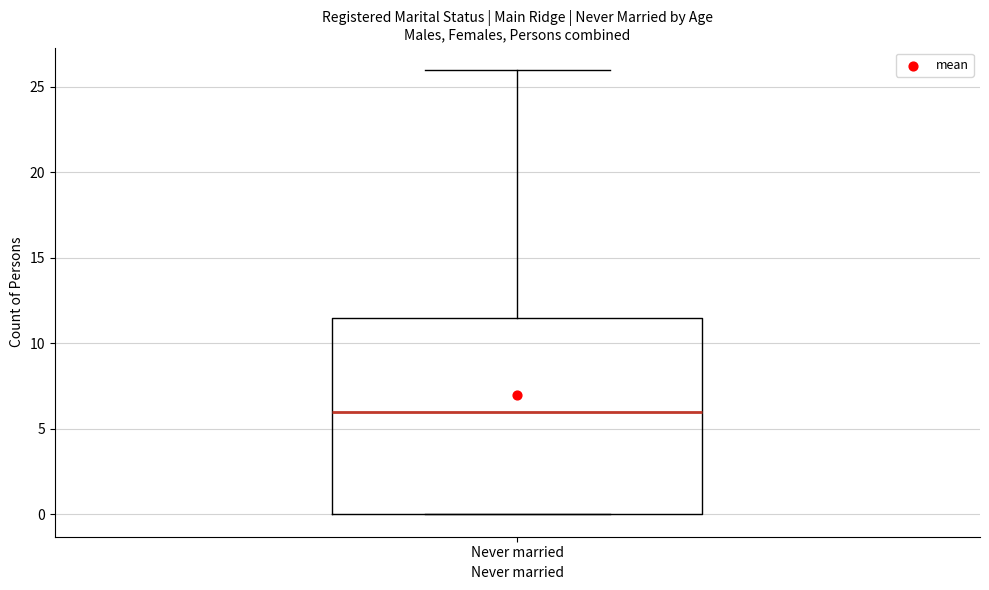

Read this box plot against the y-axis: the position of the median line, the range covered by the box, and the ends of both whiskers. The values are not printed on the chart, so give them approximately, as read against the axis.

median 6.0, box 0.0 to 11.5, whiskers 0.0 to 26.0